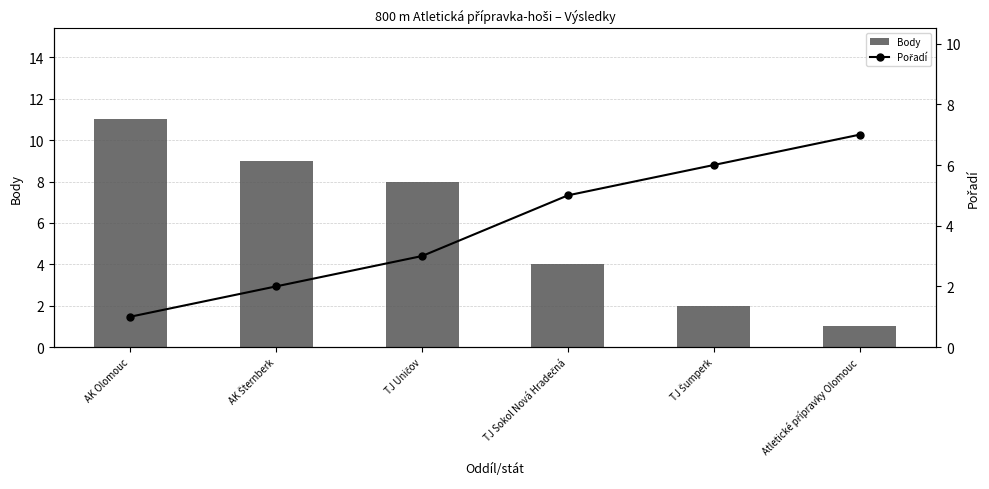

The Body series shows 3 at TJ Uničov. True or false?

False